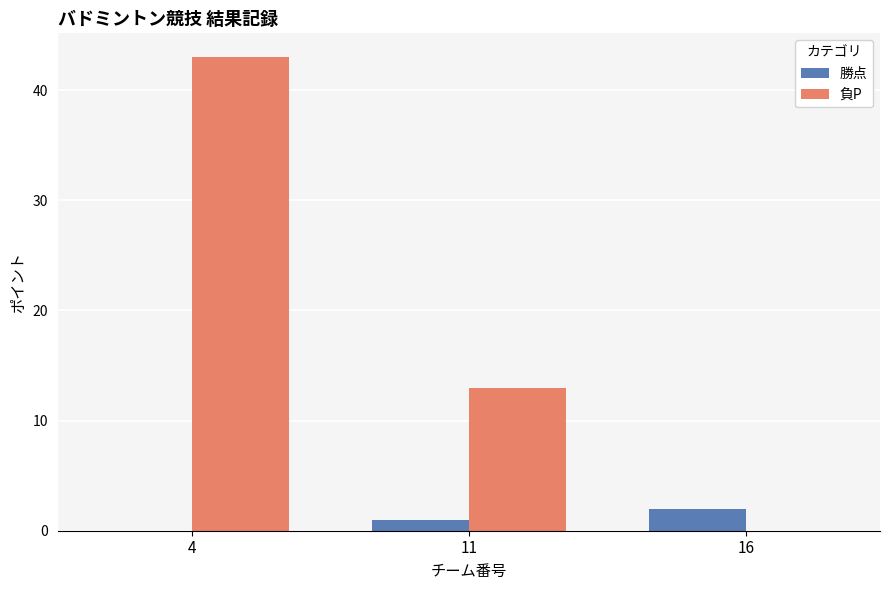

How many 負P values are between 0 and 43?

3